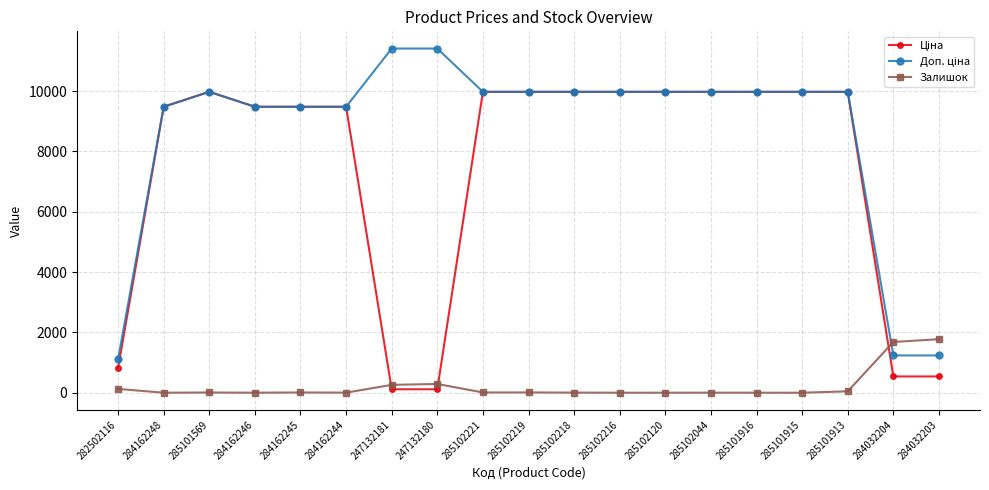

What is the spread (max minus min) of values at 285102216?

9975.0